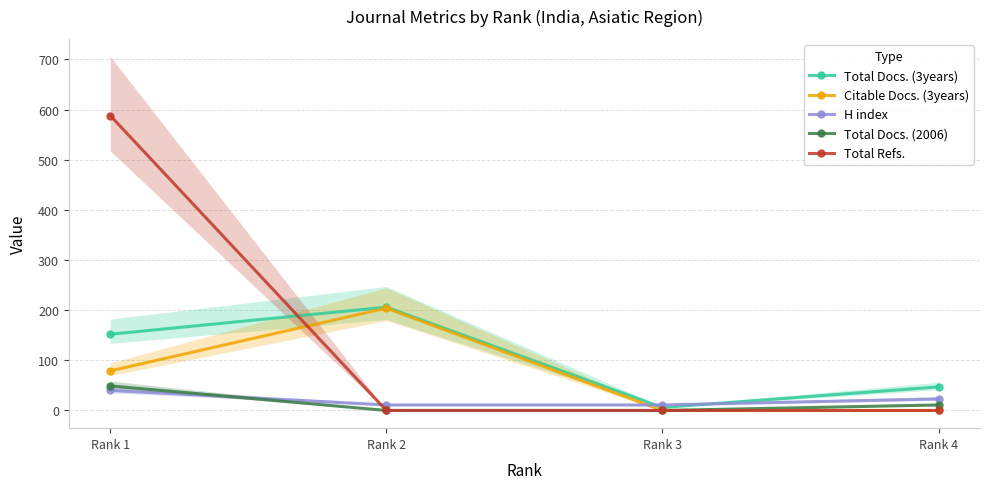

Where is Citable Docs. (3years) nearest to the value 102?

Rank 1